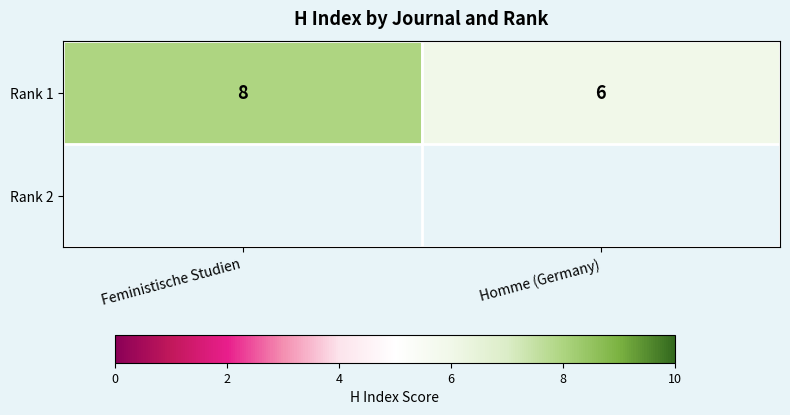

At which category does the chart reach its minimum across all series?

Homme (Germany)